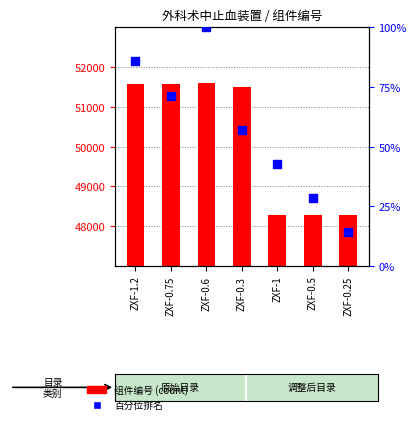

Which series reaches the maximum Y coordinate?

组件编号(count)